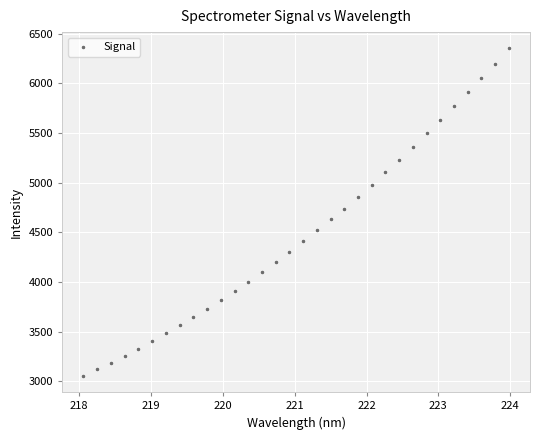

What is the range of Y values (max minus min)?

3298.6